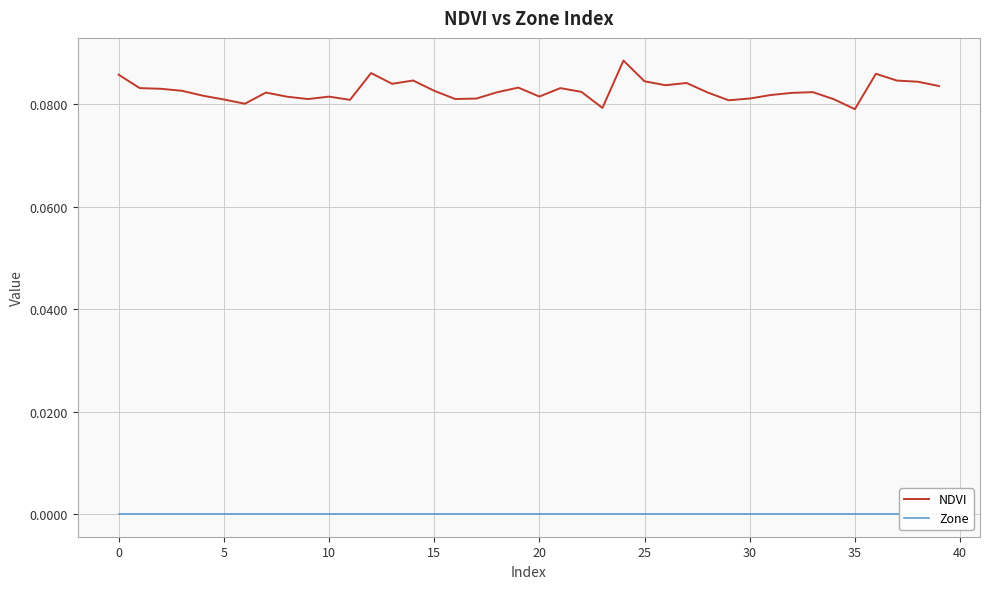

The value of Zone at 39 is 0.0. True or false?

True